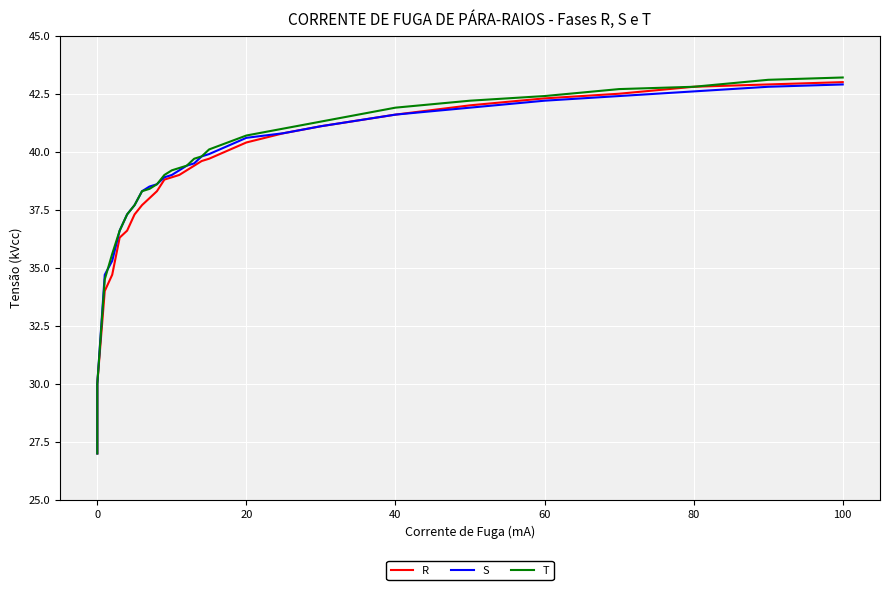

True or false: R and T cross at least once.

False